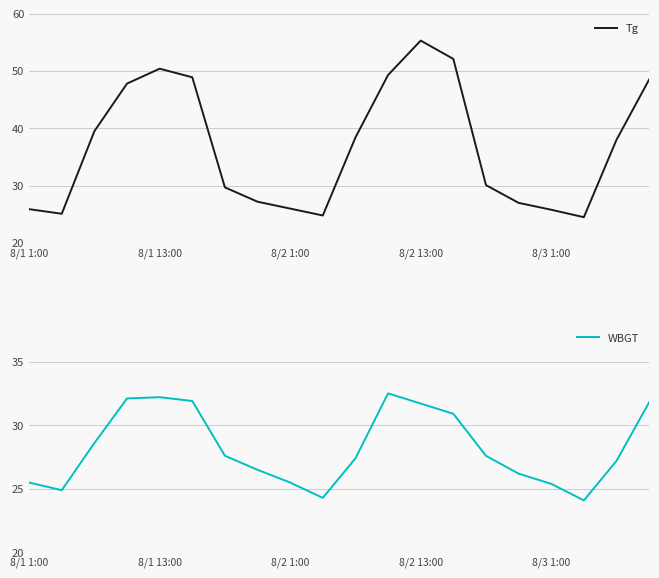

The Tg series shows 50.4 at 8/1 13:00. True or false?

True